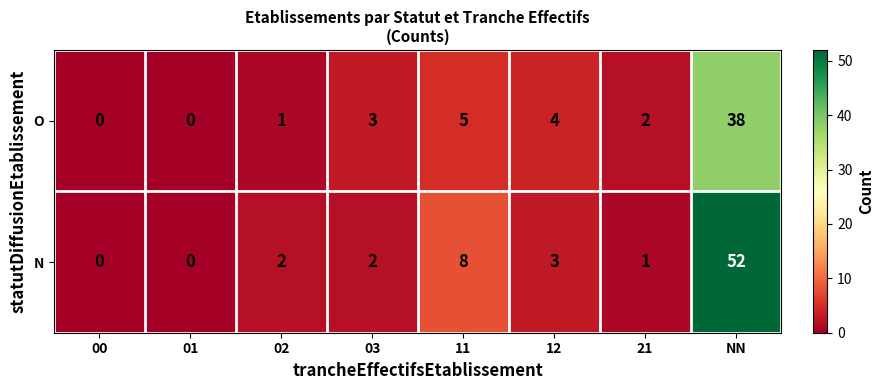

What is the total value across all series at 21?

3